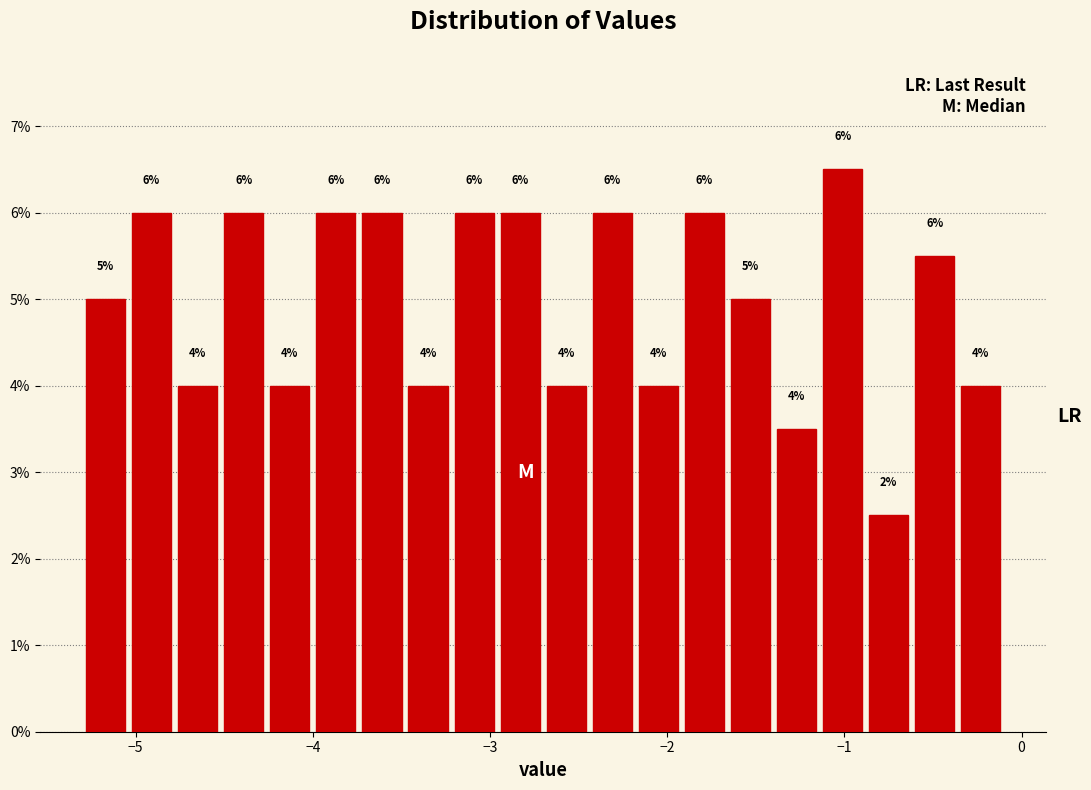

Read against the x-axis, roughly where is the centre of the tallest bar?

-1.0